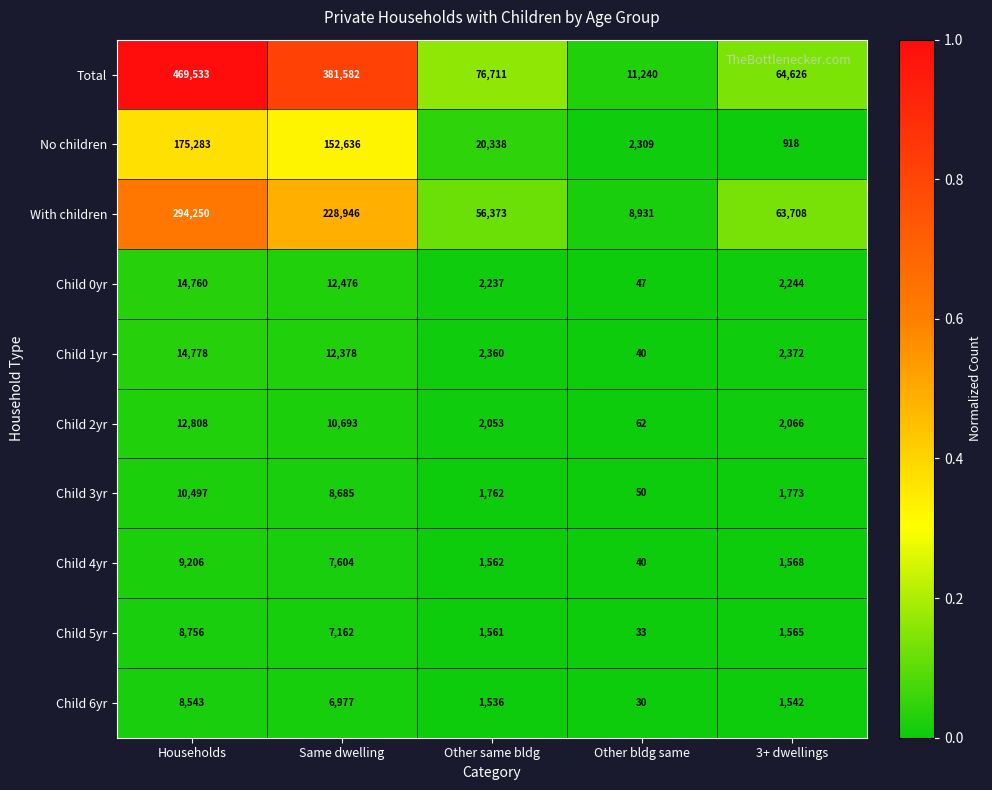

Rank the series by their maximum value, from lowest to highest.

Child 6yr, Child 5yr, Child 4yr, Child 3yr, Child 2yr, Child 0yr, Child 1yr, No children, With children, Total